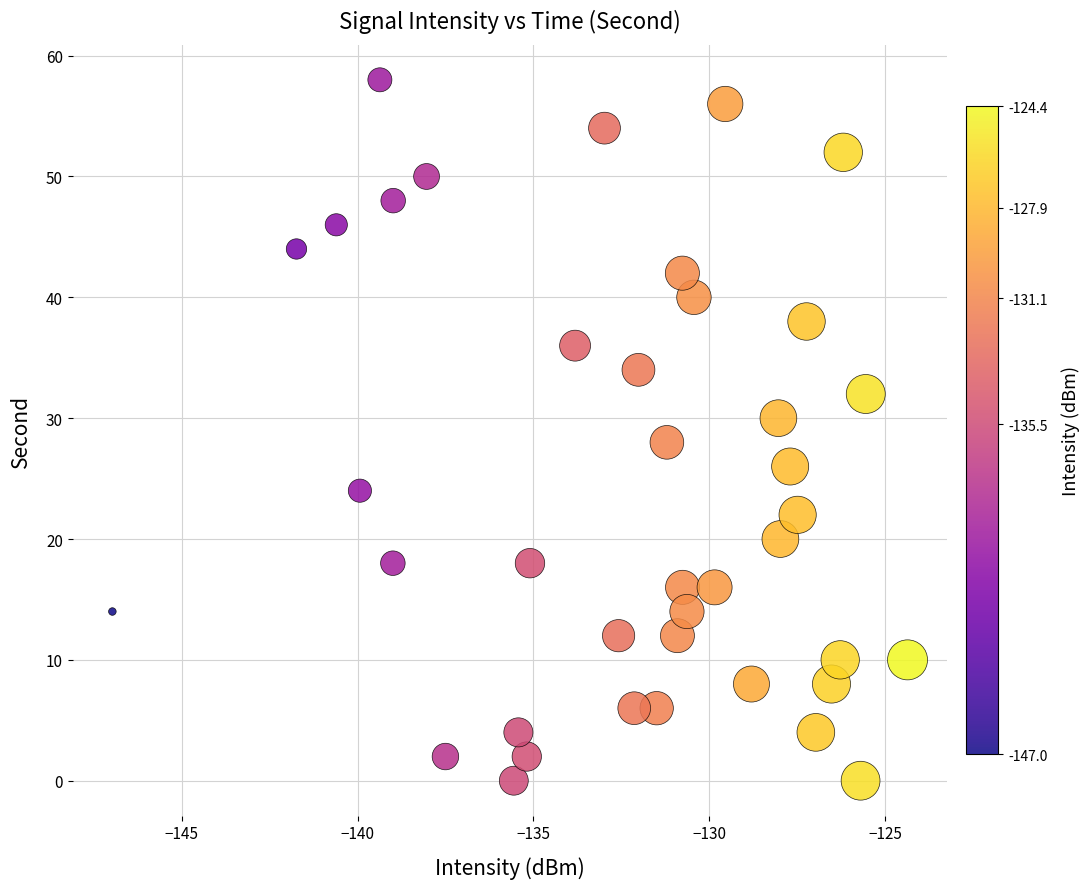

What is the range of Y values (max minus min)?

58